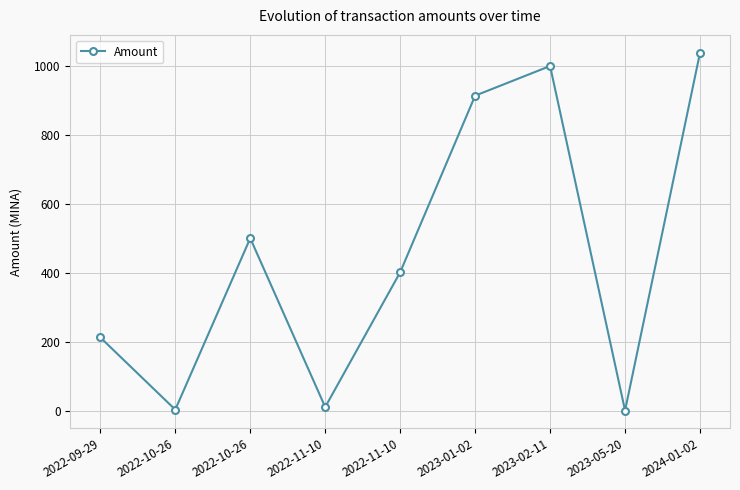

What is the difference between the values at 2023-02-11 and 2022-10-26?

499.9